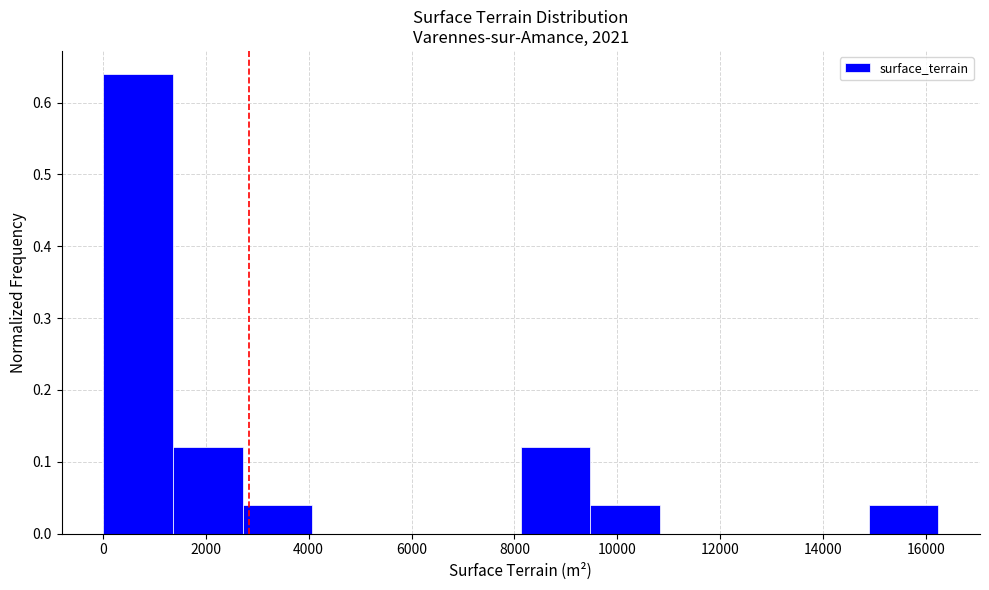

Reading left to right, transcribe this chart: for each bar, give the range it covers on the x-axis and its height. Neither the bar edges nor the heights are printed on the chart, so give them approximately, as read against the axes.

0 to 1400: 0.64
1400 to 2800: 0.12
2800 to 4000: 0.04
4000 to 5400: 0
5400 to 6800: 0
6800 to 8200: 0
8200 to 9400: 0.12
9400 to 10800: 0.04
10800 to 12200: 0
12200 to 13600: 0
13600 to 14800: 0
14800 to 16200: 0.04